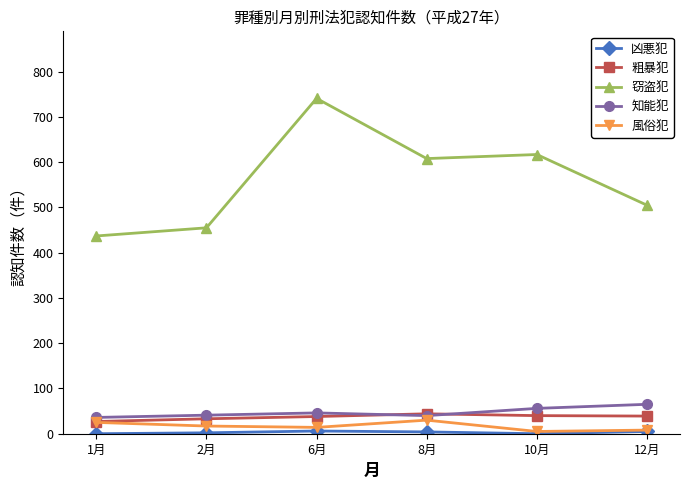

What is the difference between the 粗暴犯 values at 6月 and 8月?

6